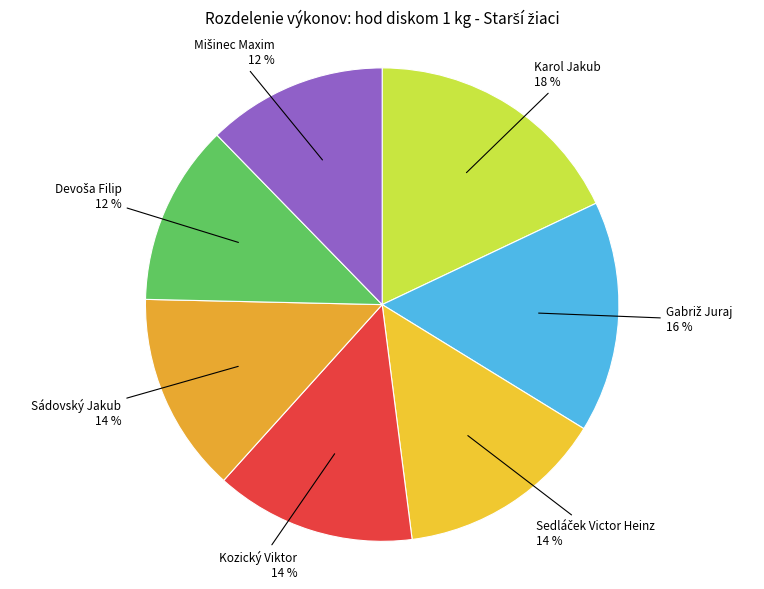

Is Kozický Viktor 14 % the majority of the pie?

No